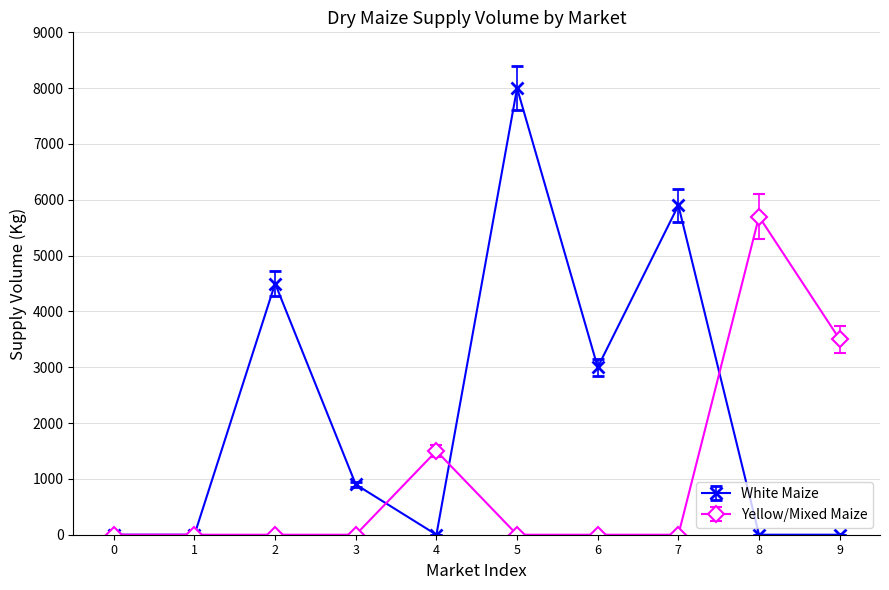

How many categories are shown in the chart?

10